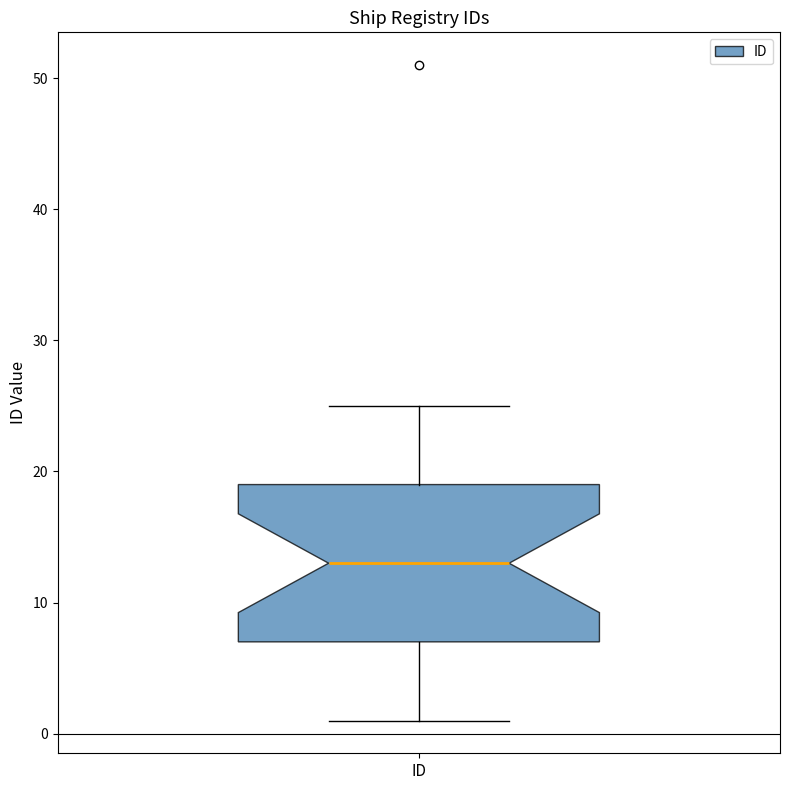

Where does the lower whisker of the box for ID end on the y-axis? The values are not printed on the chart, so give them approximately, as read against the axis.

1